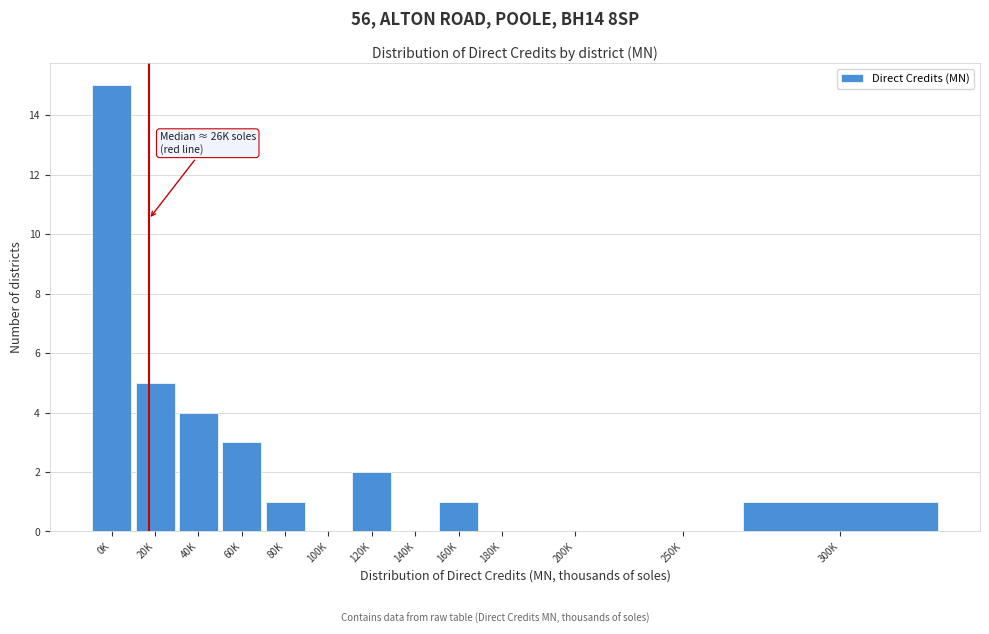

Reading right to left, what are all the values shown in this chart?

300K=1	250K=0	200K=0	180K=0	160K=1	140K=0	120K=2	100K=0	80K=1	60K=3	40K=4	20K=5	0K=15